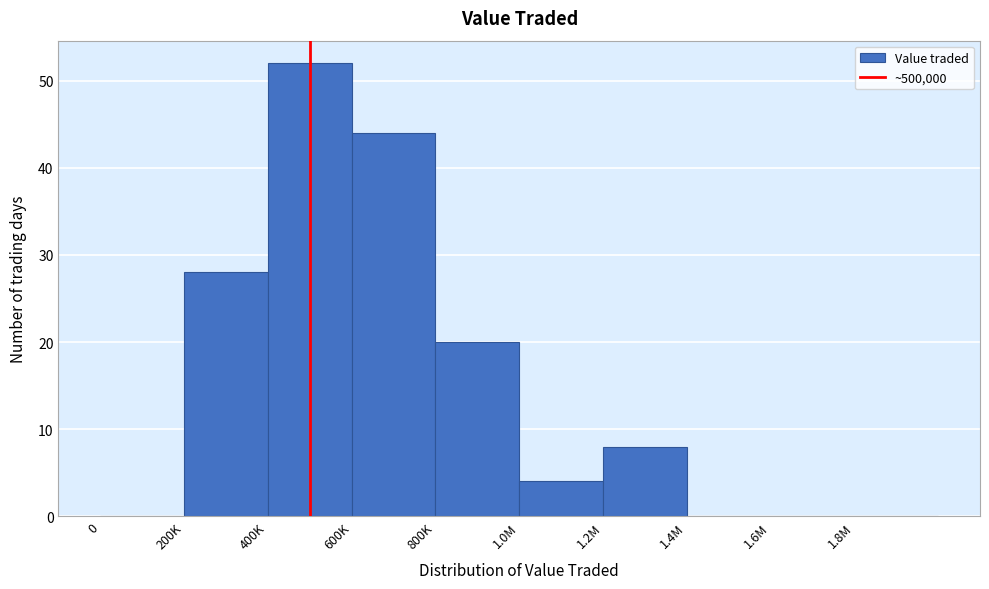

Reading left to right, what are all the values shown in this chart?

0=0	200K=28	400K=52	600K=44	800K=20	1.0M=4	1.2M=8	1.4M=0	1.6M=0	1.8M=0